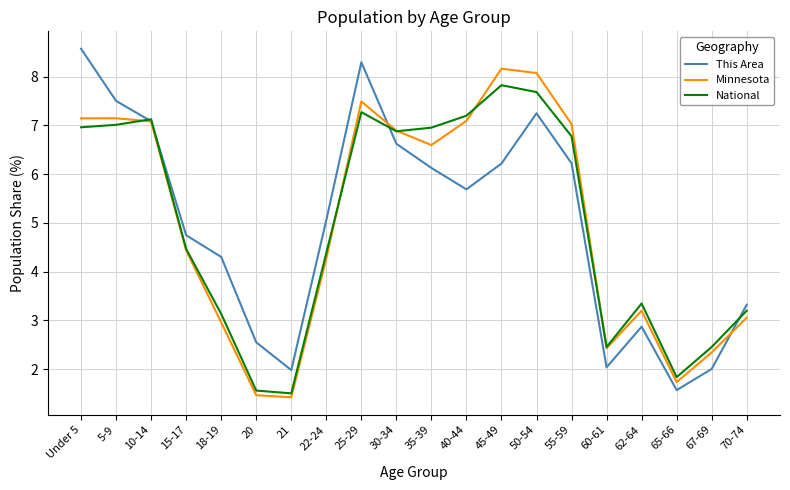

What is the minimum value for National?

1.5